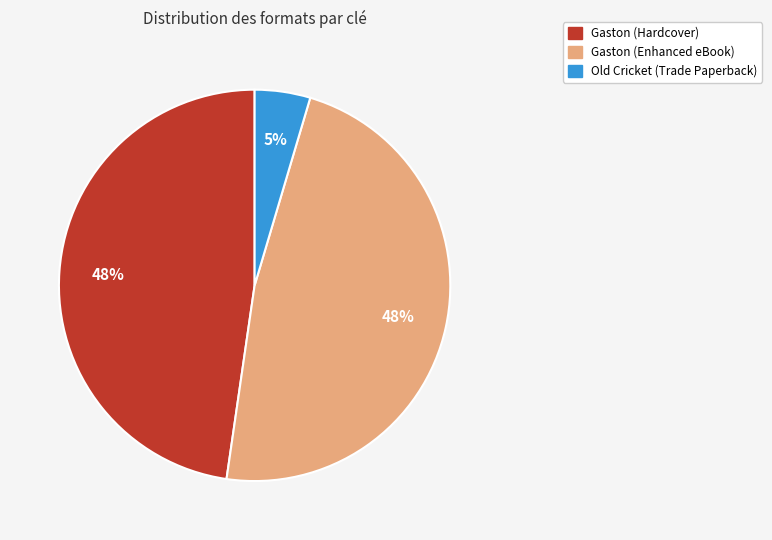

Is there a majority slice in this chart?

No